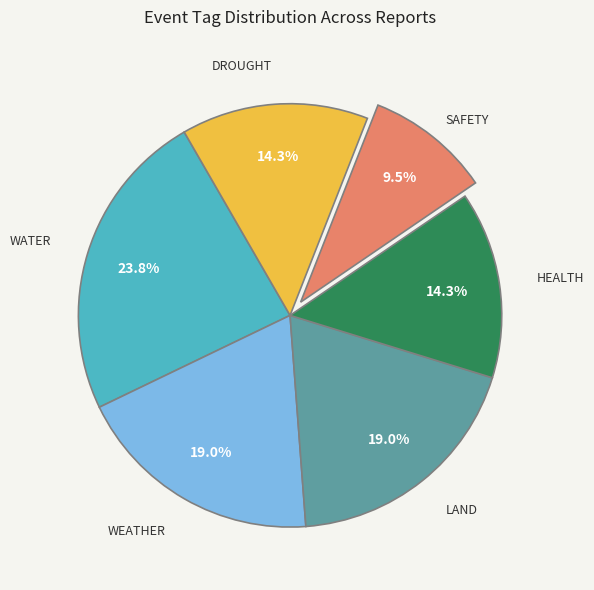

Is there a majority slice in this chart?

No